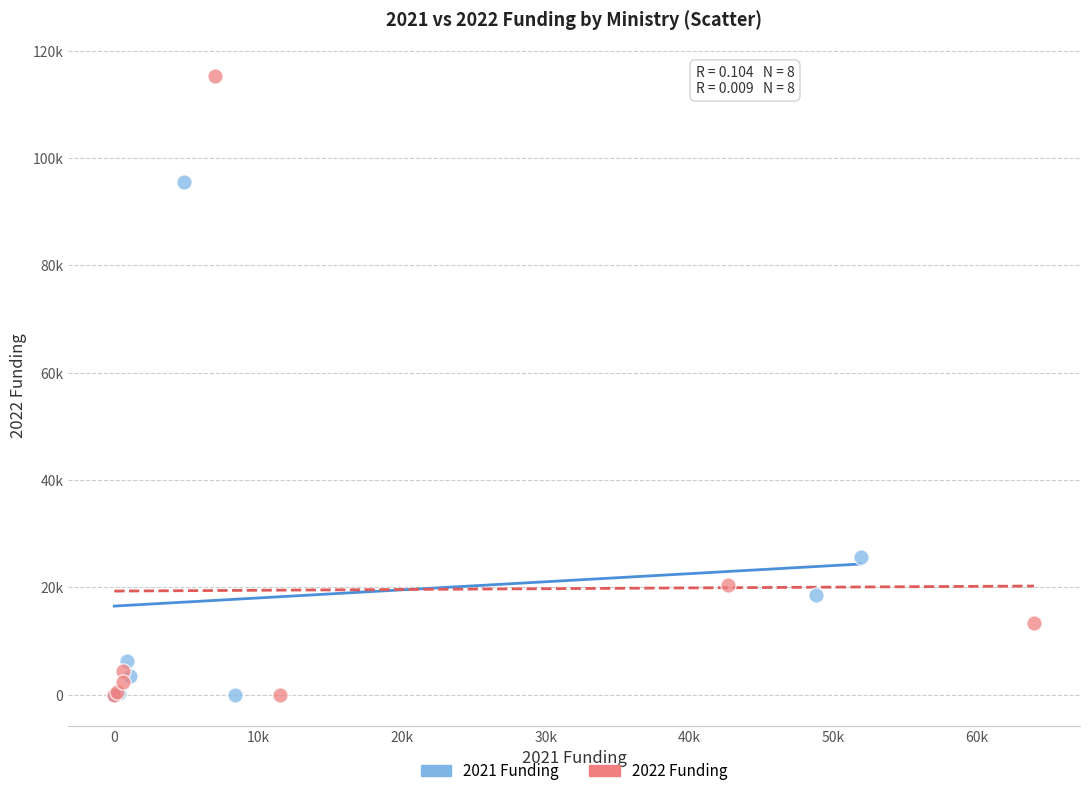

Which series reaches the maximum Y coordinate?

2022 Funding